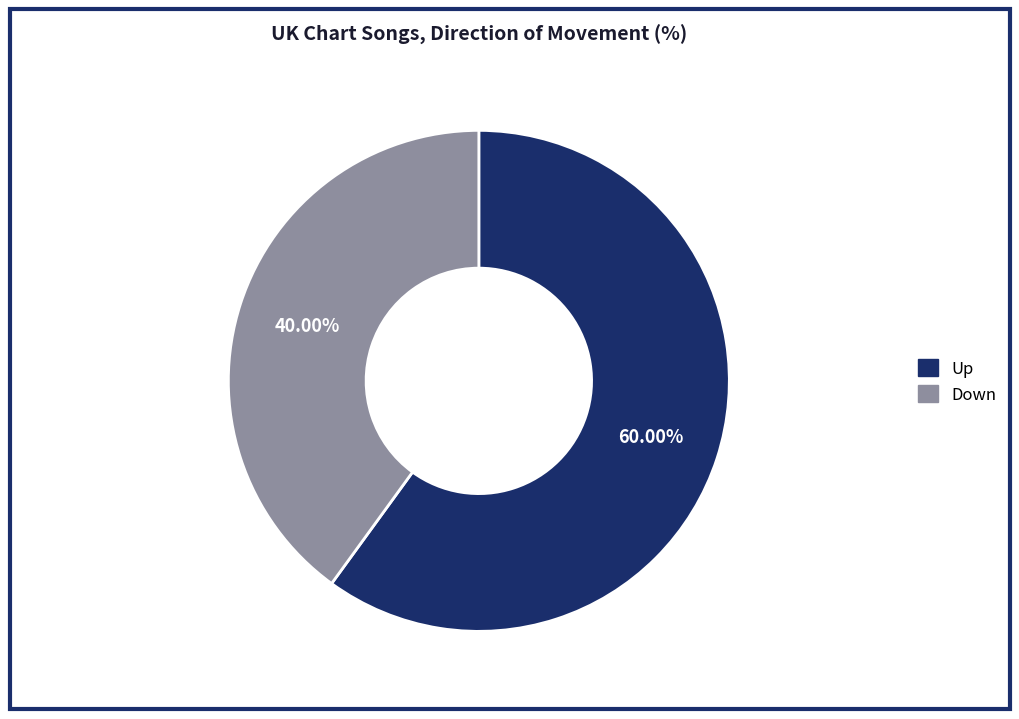

Is Down the majority of the pie?

No